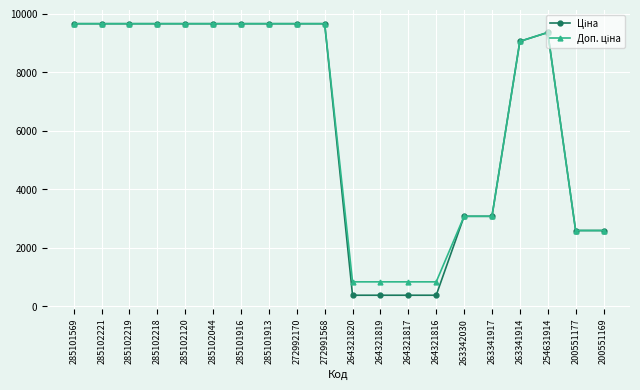

How many categories are shown in the chart?

20